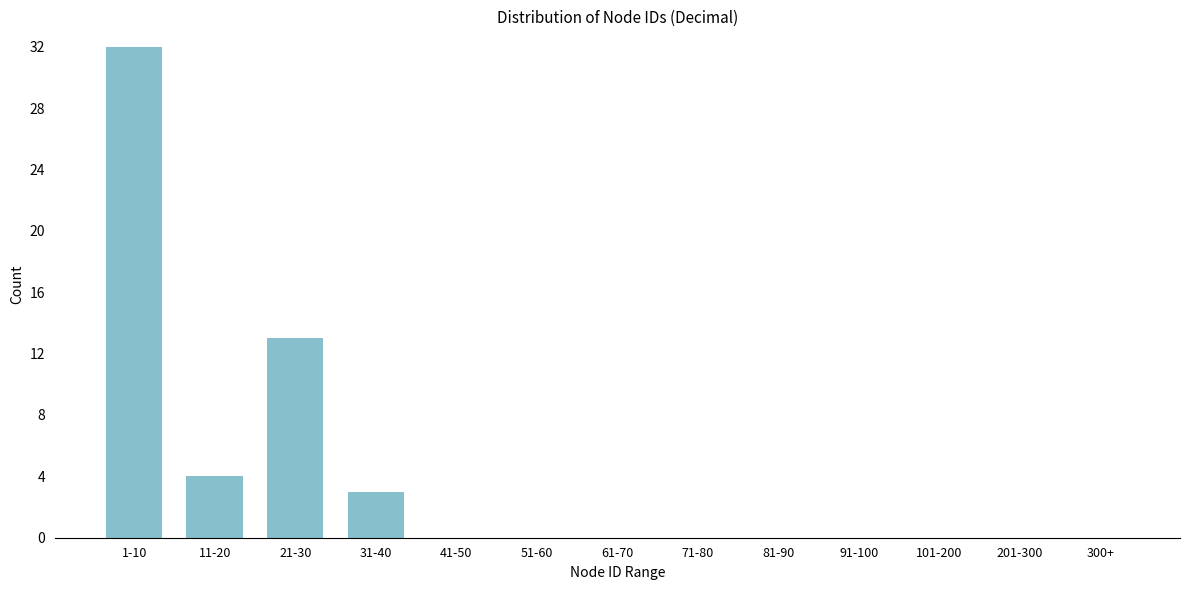

Reading right to left, transcribe all the data shown in this chart.

300+=0	201-300=0	101-200=0	91-100=0	81-90=0	71-80=0	61-70=0	51-60=0	41-50=0	31-40=3	21-30=13	11-20=4	1-10=32